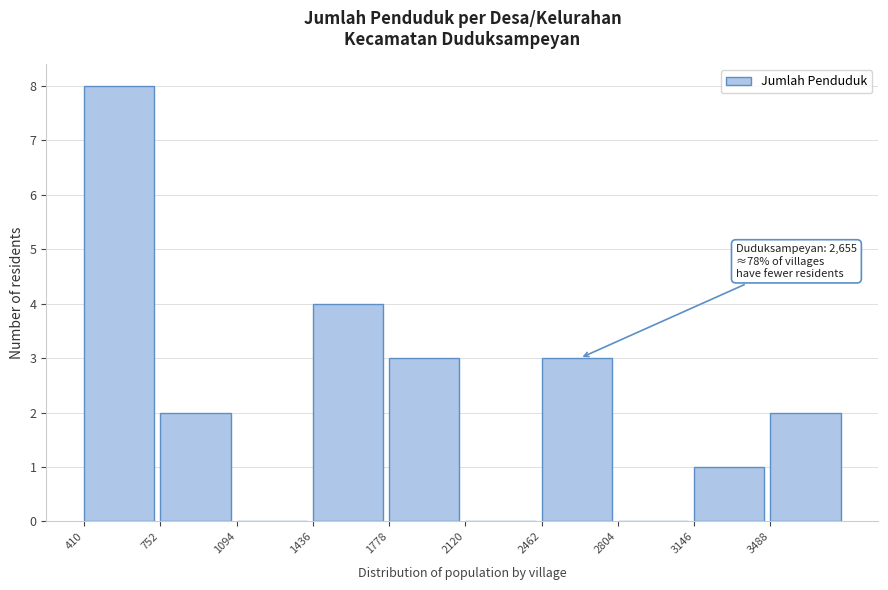

Over which range of the x-axis is the bar tallest?

400 to 750